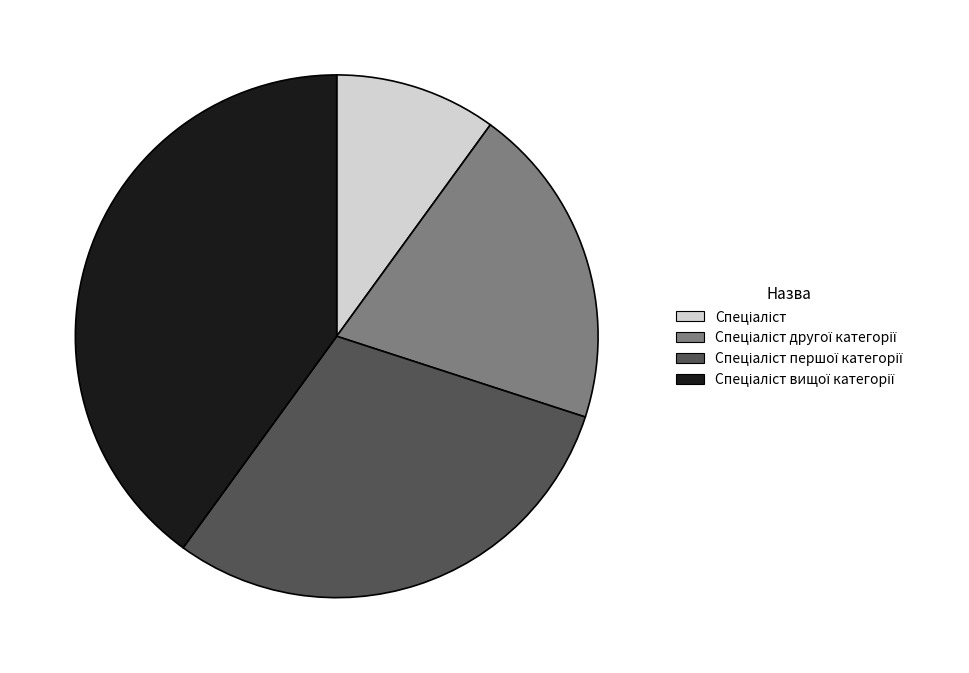

Is there a majority slice in this chart?

No